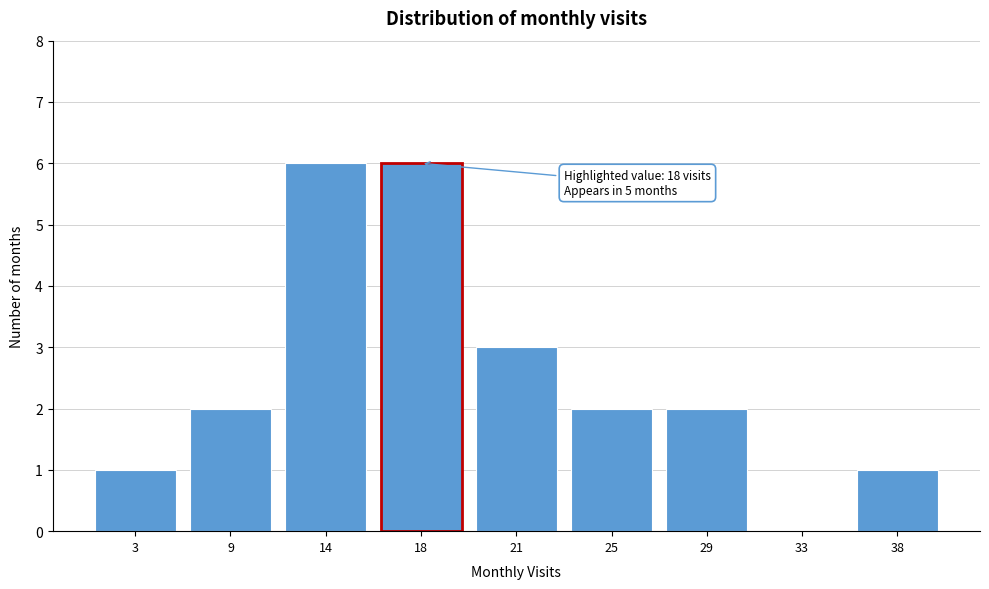

Reading left to right, what are all the values shown in this chart?

3=1	9=2	14=6	18=6	21=3	25=2	29=2	33=0	38=1